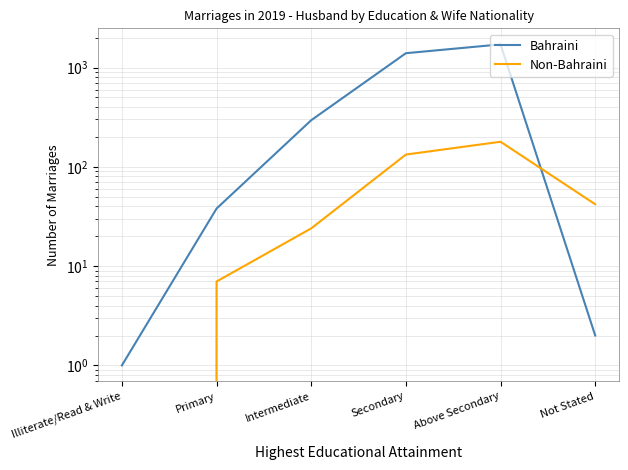

What is the average value of the Bahraini series?

574